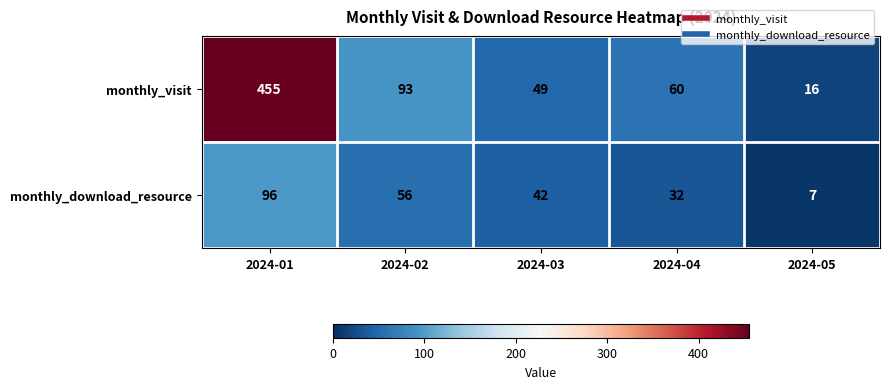

What is the difference between the highest and lowest values at 2024-05?

9